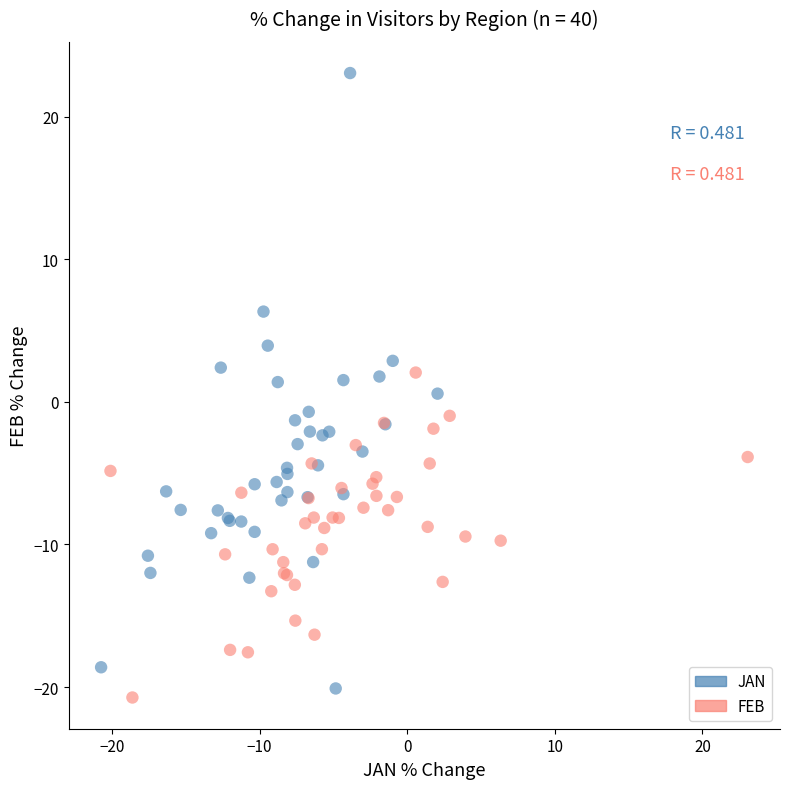

Which series has the widest spread of Y values?

JAN